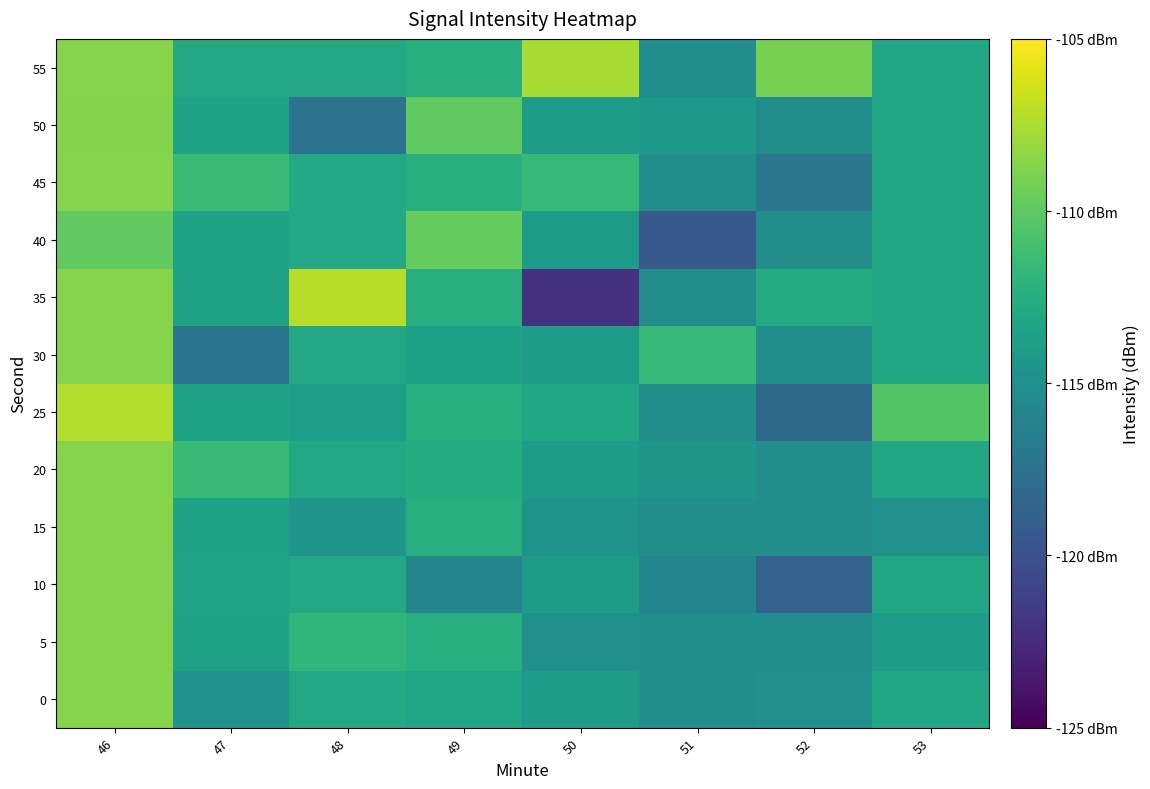

What is the spread (max minus min) of values at 46?

2.6